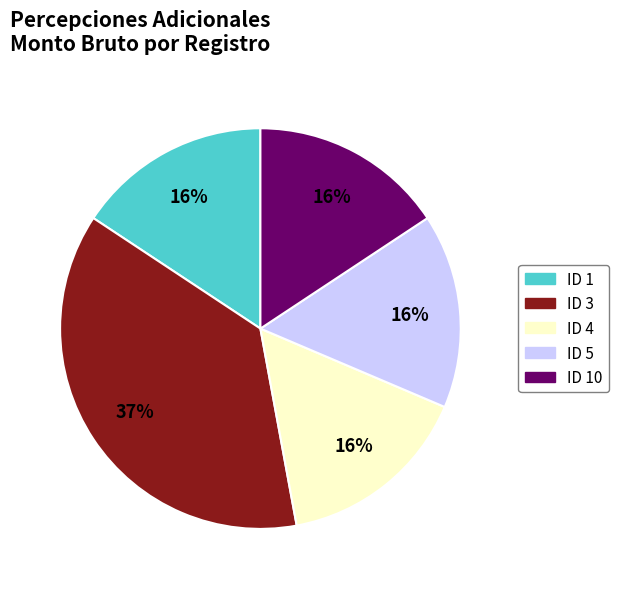

Is it true that ID 4 is 16% of the pie?

True